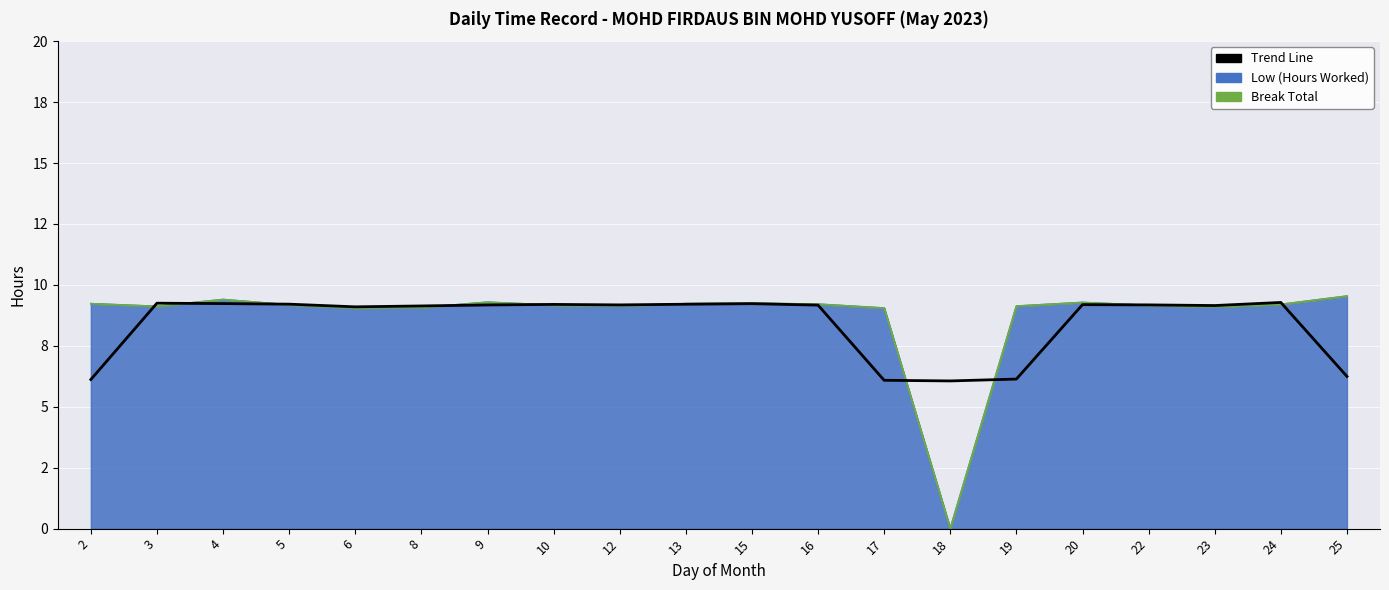

How many interior local valleys (lower than both neighbors) does the data have?

4